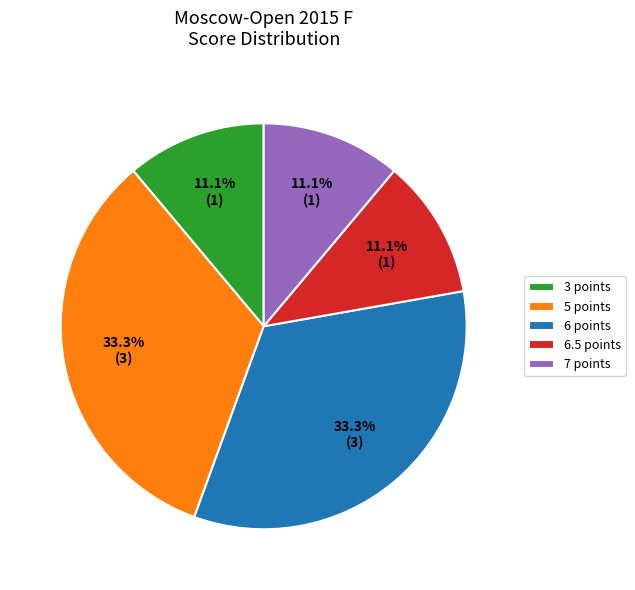

How many slices are in this pie chart?

5